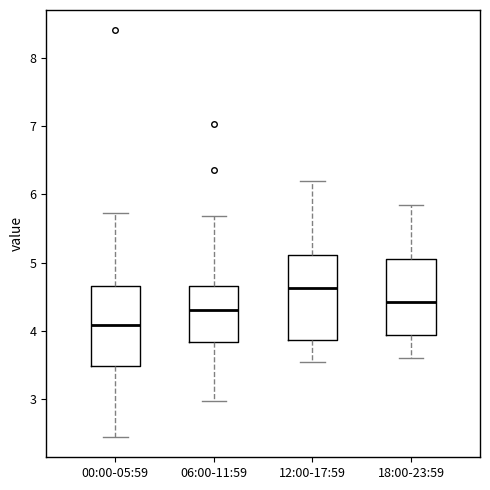

Reading left to right, transcribe this box plot: for each box, give where its median line is, the range the box spans, and where its two whiskers end, as read against the y-axis. The values are not printed on the chart, so give them approximately, as read against the axis.

00:00-05:59: median 4.1, box 3.5 to 4.7, whiskers 2.5 to 5.7
06:00-11:59: median 4.3, box 3.8 to 4.7, whiskers 3.0 to 5.7
12:00-17:59: median 4.6, box 3.9 to 5.1, whiskers 3.6 to 6.2
18:00-23:59: median 4.4, box 3.9 to 5.1, whiskers 3.6 to 5.9